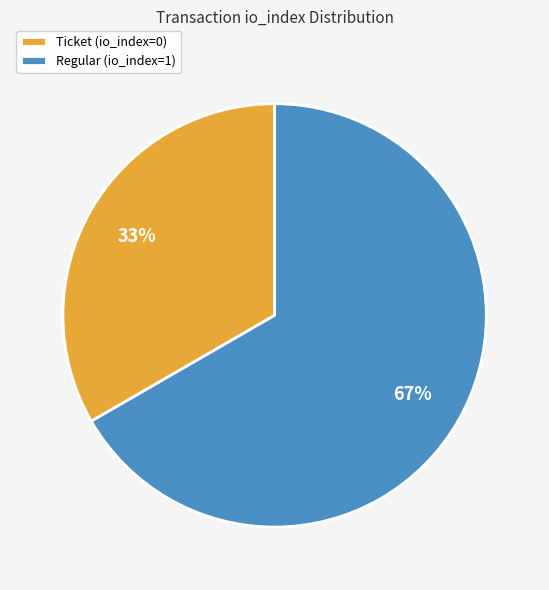

True or false: Ticket (io_index=0) accounts for 1% of the total.

False